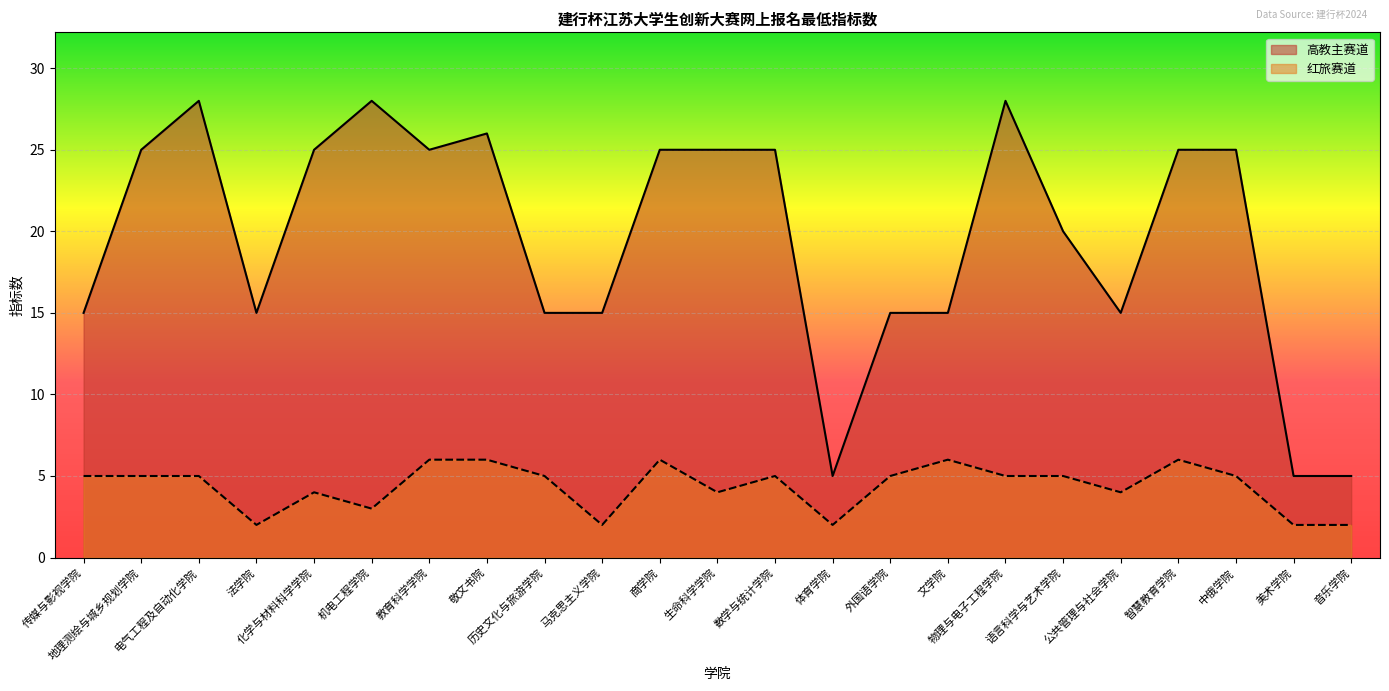

Which series has the widest spread of values?

高教主赛道